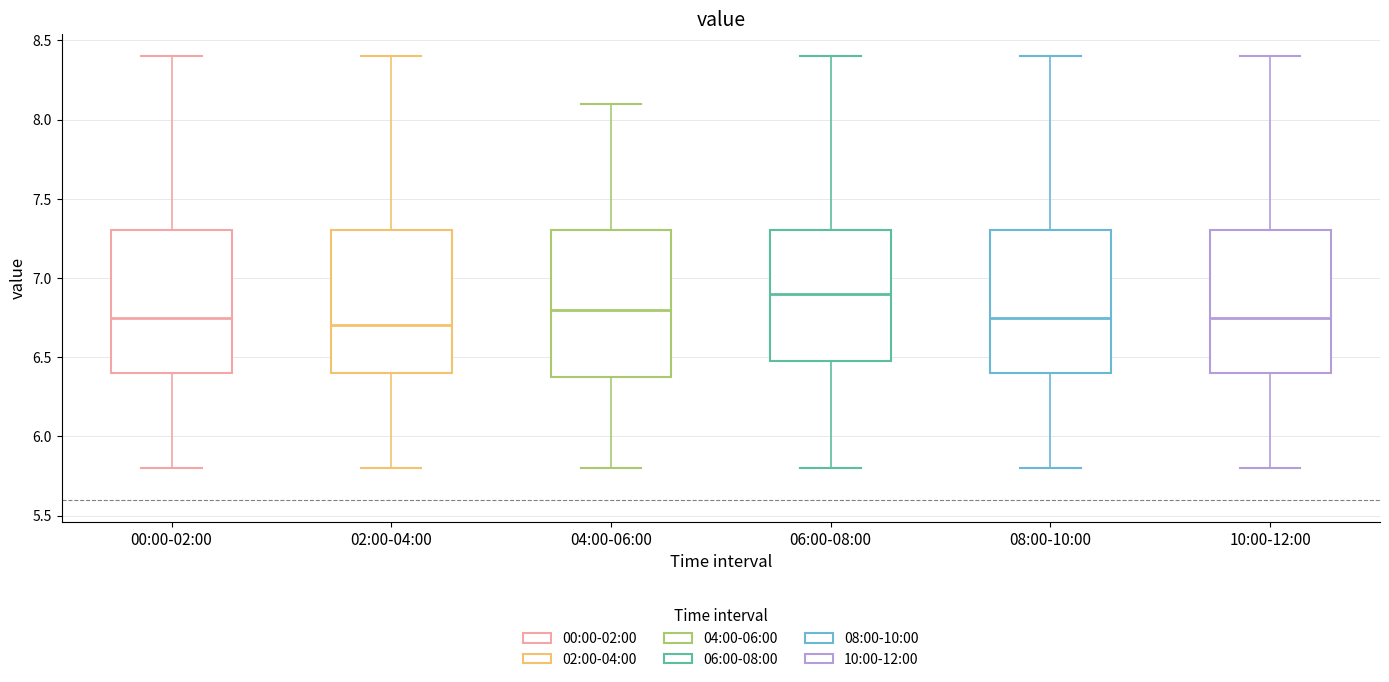

Reading left to right, transcribe this box plot: for each box, give where its median line is, the range the box spans, and where its two whiskers end, as read against the y-axis. The values are not printed on the chart, so give them approximately, as read against the axis.

00:00-02:00: median 6.75, box 6.40 to 7.30, whiskers 5.80 to 8.40
02:00-04:00: median 6.70, box 6.40 to 7.30, whiskers 5.80 to 8.40
04:00-06:00: median 6.80, box 6.40 to 7.30, whiskers 5.80 to 8.10
06:00-08:00: median 6.90, box 6.50 to 7.30, whiskers 5.80 to 8.40
08:00-10:00: median 6.75, box 6.40 to 7.30, whiskers 5.80 to 8.40
10:00-12:00: median 6.75, box 6.40 to 7.30, whiskers 5.80 to 8.40